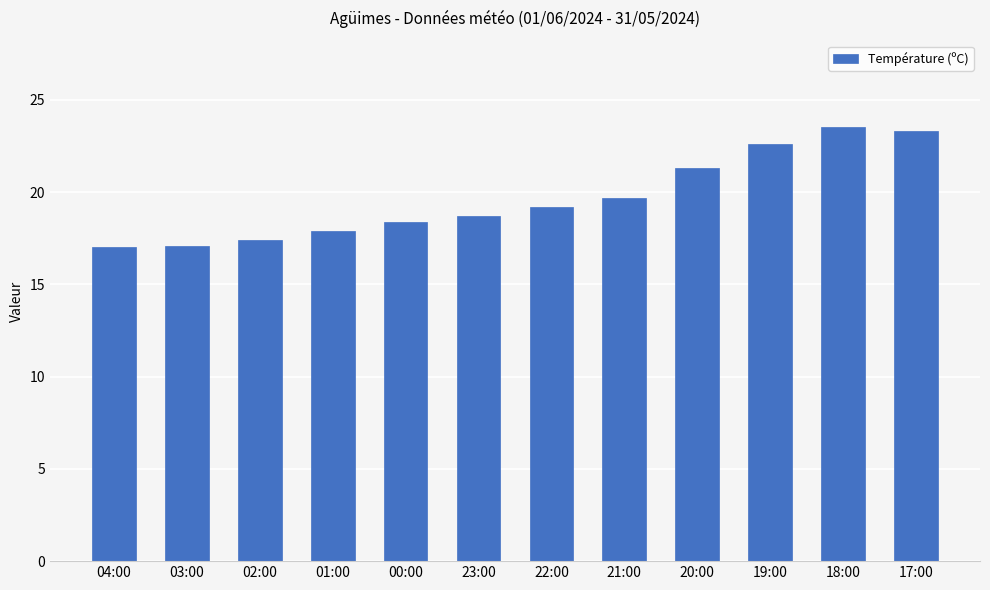

Is it true that the value at 02:00 is 17.4?

True